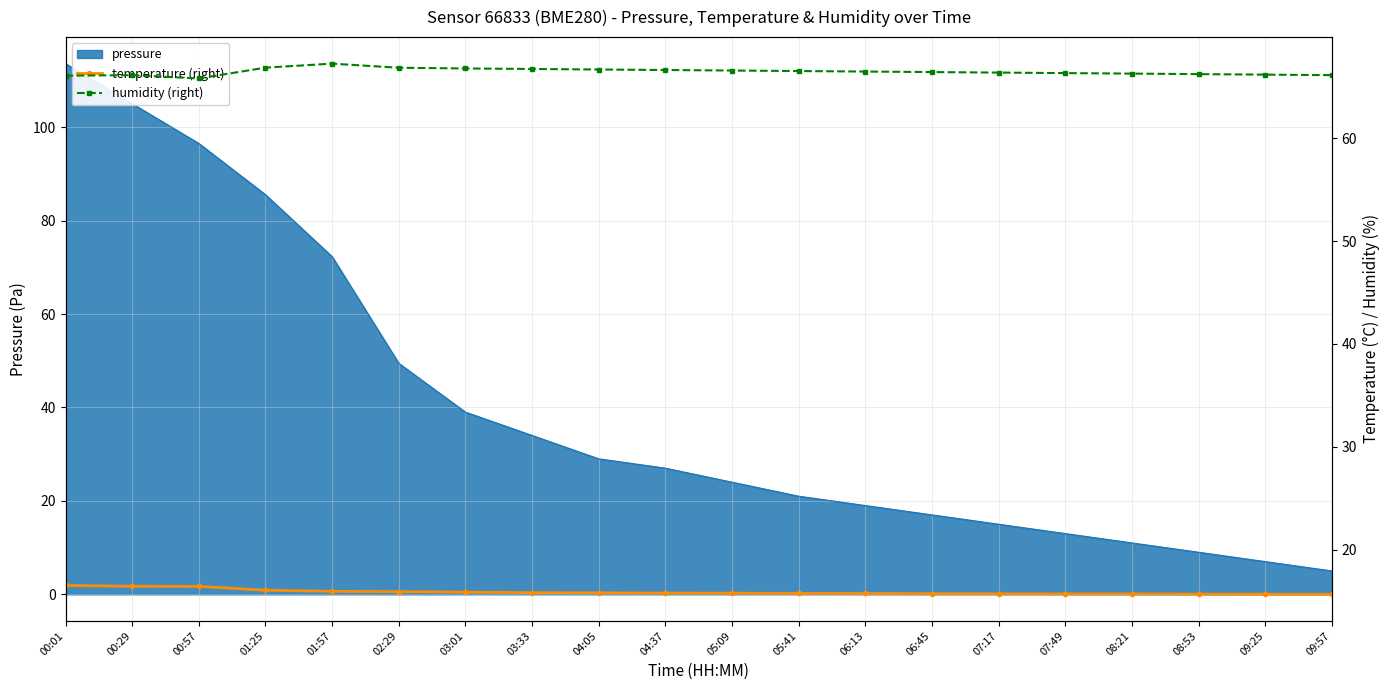

At which category is the sum across all series the highest?

01:57